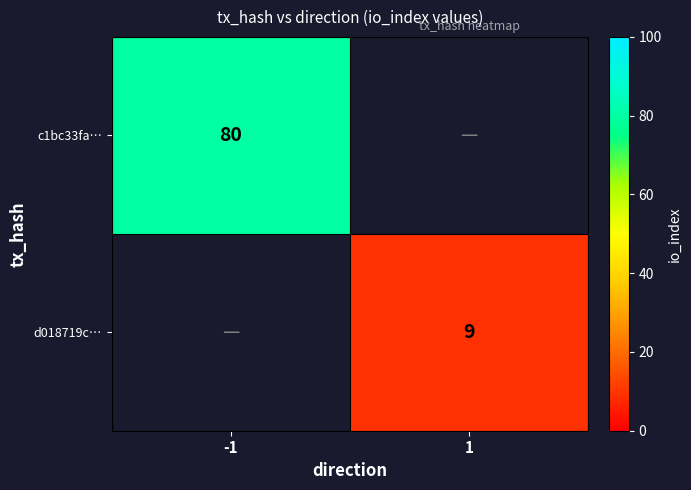

True or false: c1bc33fa… has a value of 80 at -1.

True